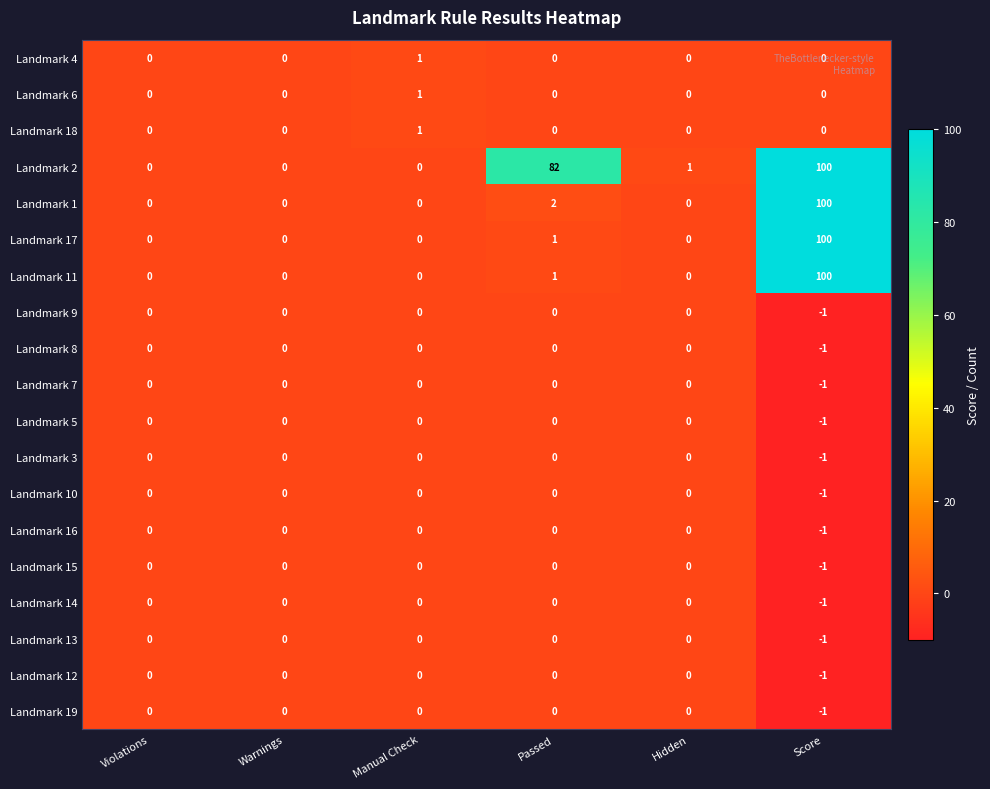

Between Violations and Passed, which series saw the biggest shift?

Landmark 2